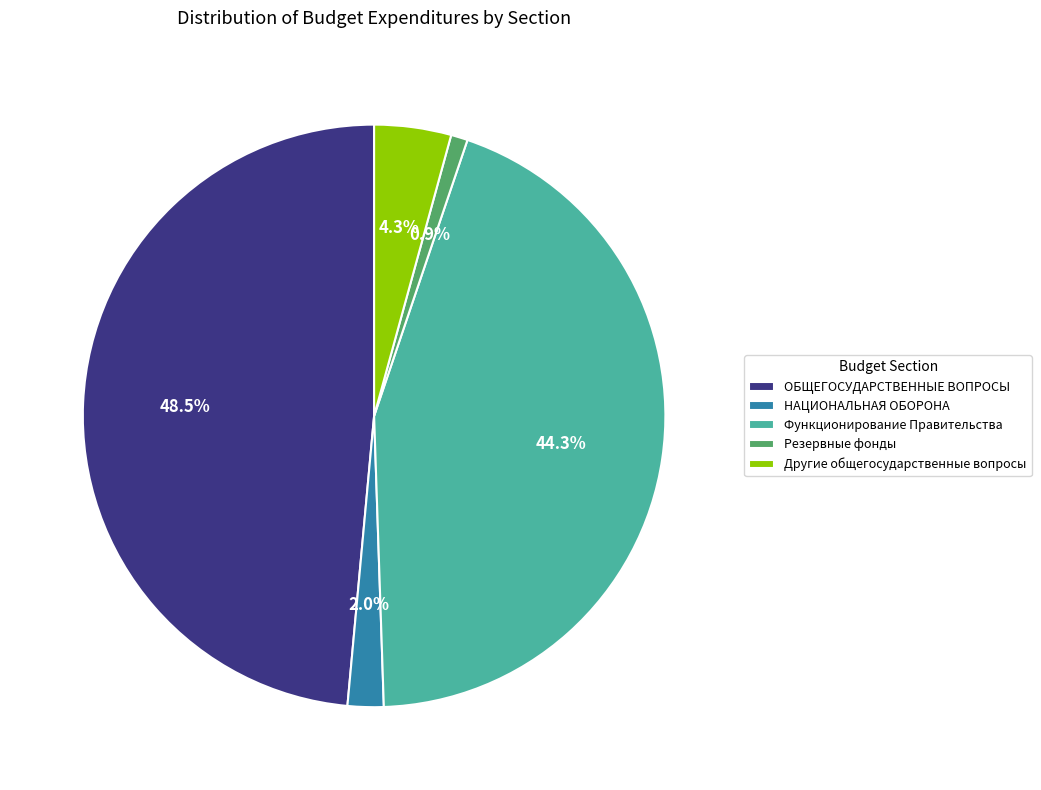

Does Другие общегосударственные вопросы represent more than half of the total?

No